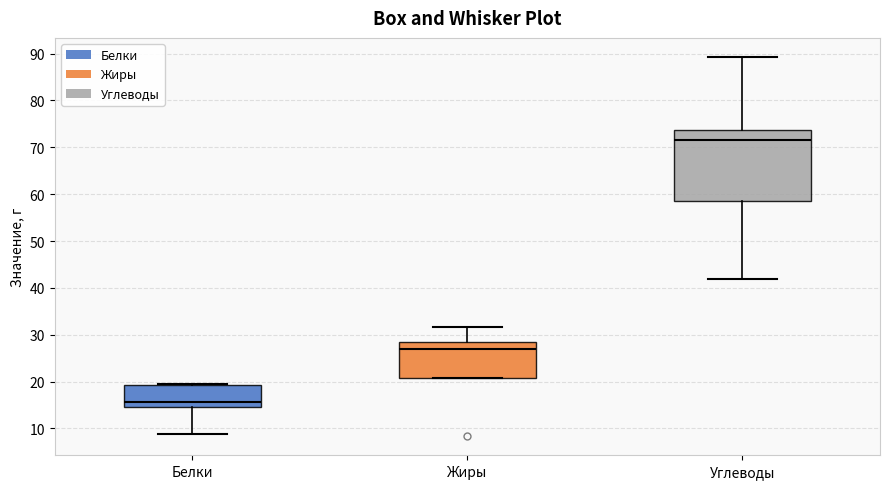

Which box is the tallest, from its lower edge to its upper edge?

Углеводы